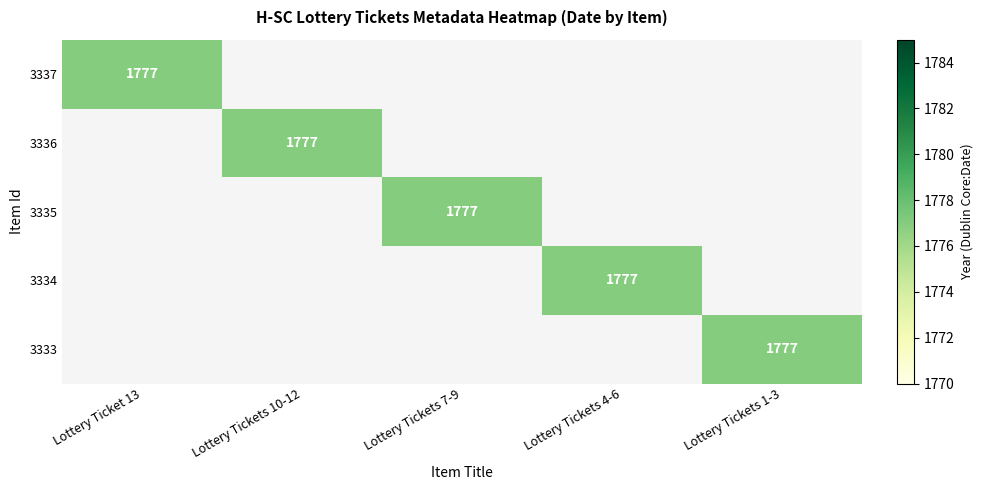

Reading right to left, what are all the values shown in this chart?

3337: 3333=0	3334=0	3335=0	3336=0	3337=1777
3336: 3333=0	3334=0	3335=0	3336=1777	3337=0
3335: 3333=0	3334=0	3335=1777	3336=0	3337=0
3334: 3333=0	3334=1777	3335=0	3336=0	3337=0
3333: 3333=1777	3334=0	3335=0	3336=0	3337=0